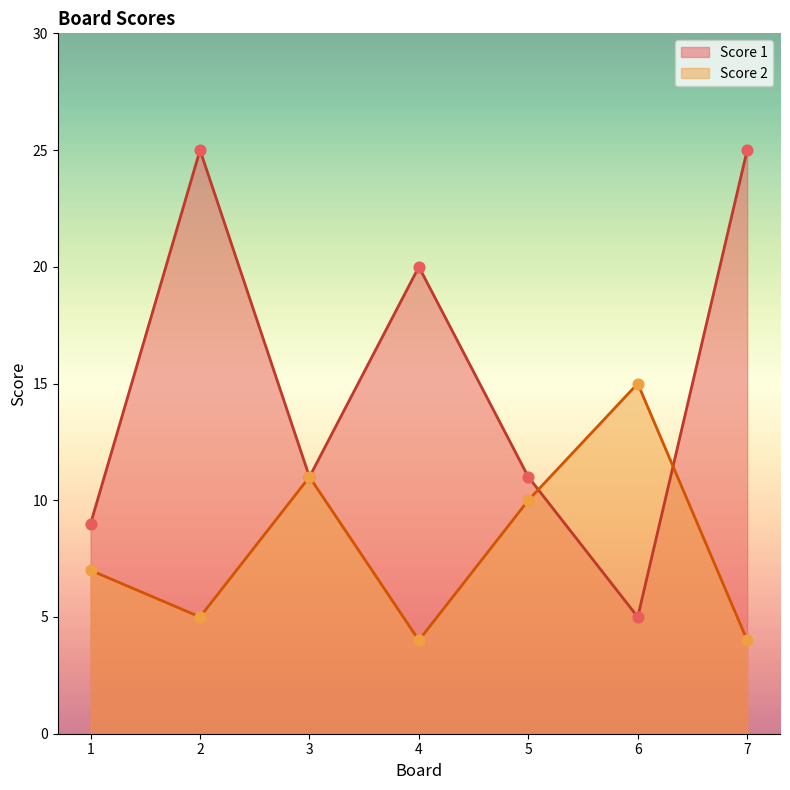

What are all the series names shown in the legend?

Score 1, Score 2